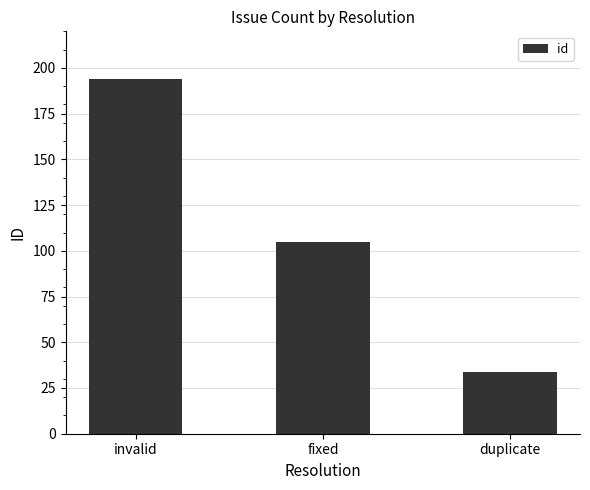

At which label does the data first exceed 105?

invalid